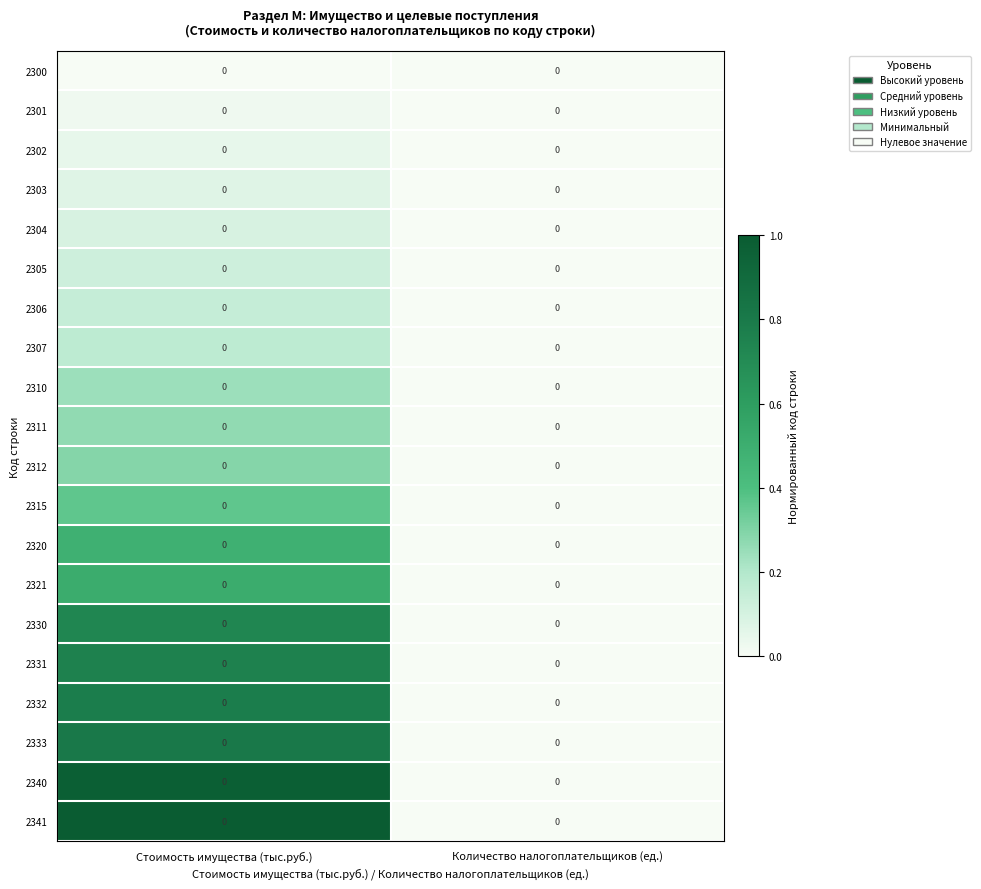

Is it true that 2312 equals 0.0 at Количество налогоплательщиков (ед.)?

True